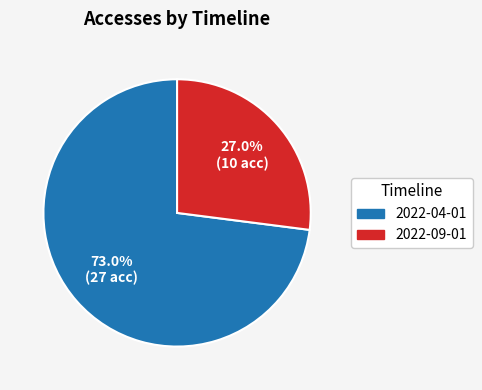

How many slices are in this pie chart?

2